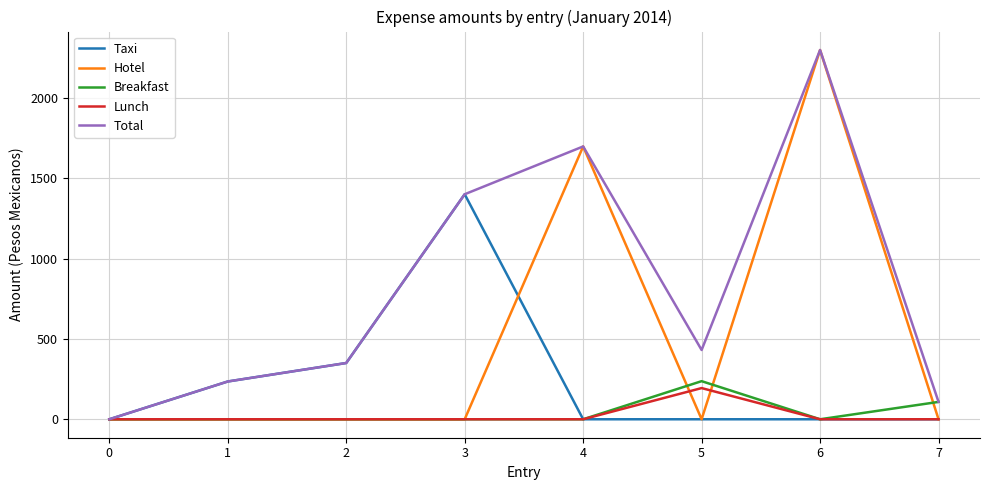

True or false: Taxi has a value of 580.6 at 0.

False